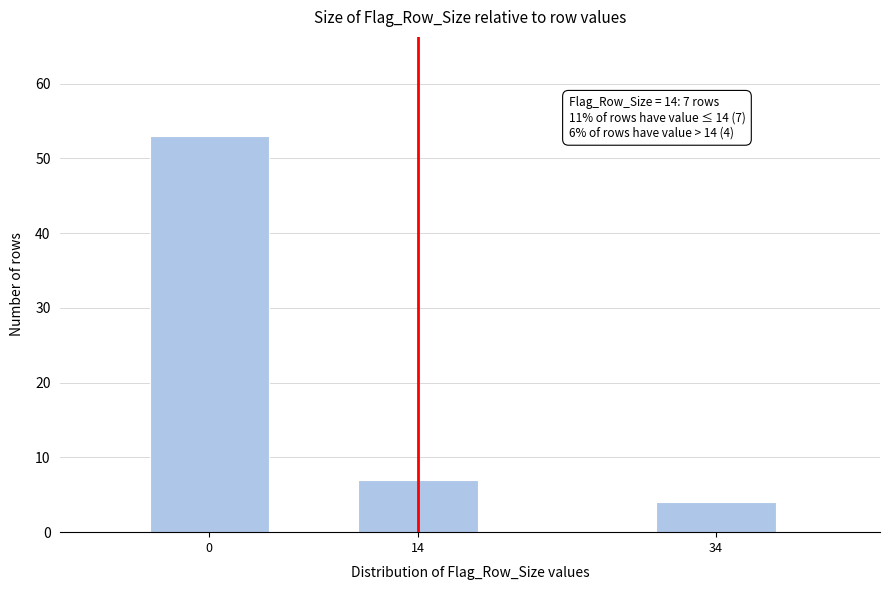

Reading left to right, list all the values displayed in this chart.

53	7	4